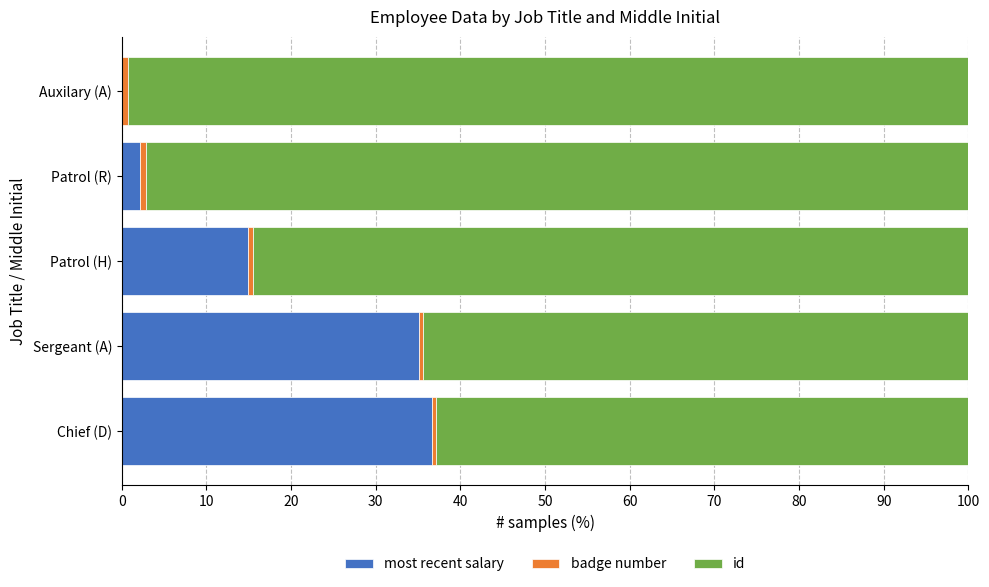

The value of most recent salary at Auxilary (A) is 0.0. True or false?

True